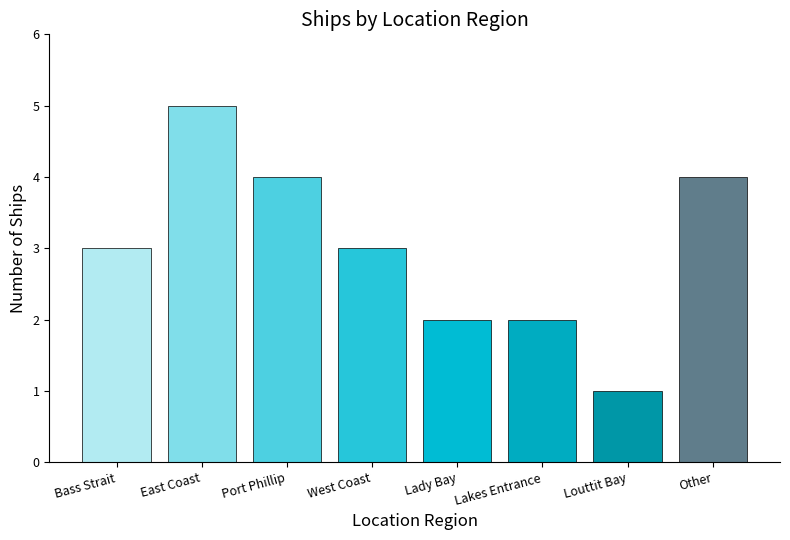

What is the average value?

3